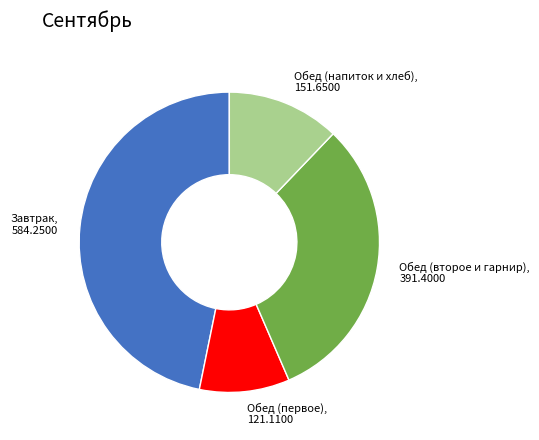

Approximately how many times larger is the value at Завтрак, 584.2500 compared to Обед (второе и гарнир), 391.4000?

1.5